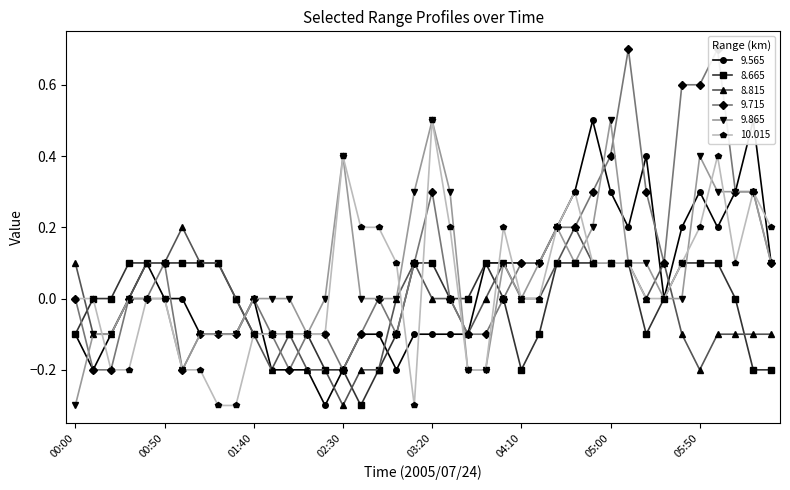

What position from the right is 2005/07/24 01:50?

29